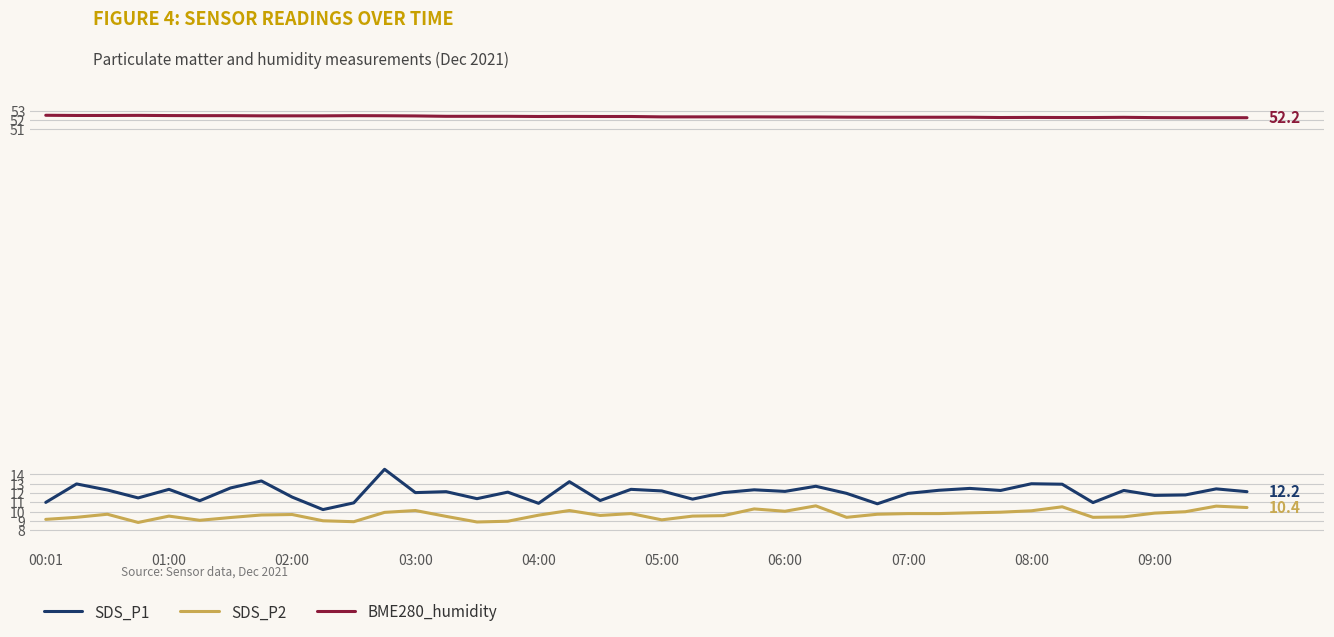

What is the greatest value displayed?

52.5